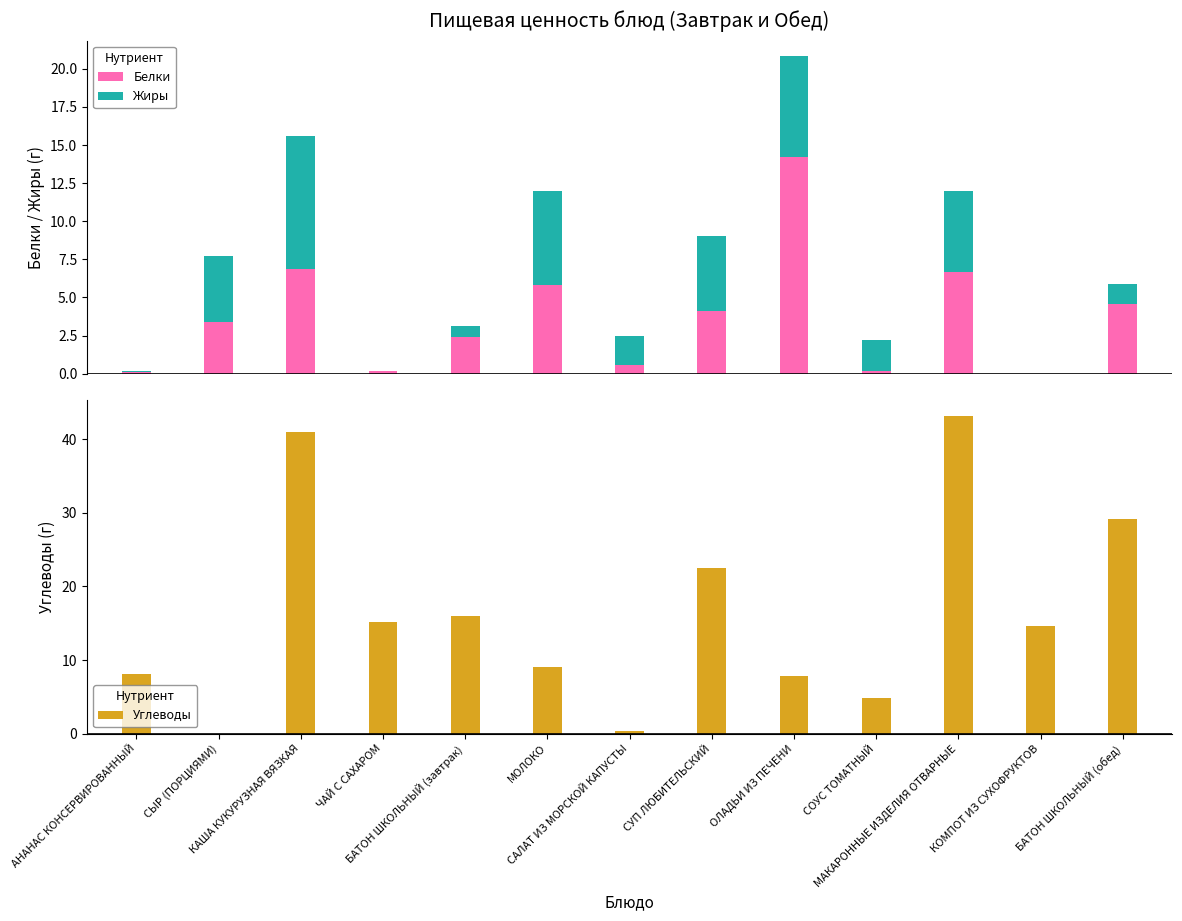

Which category has the lowest value across all series?

МАКАРОННЫЕ ИЗДЕЛИЯ ОТВАРНЫЕ